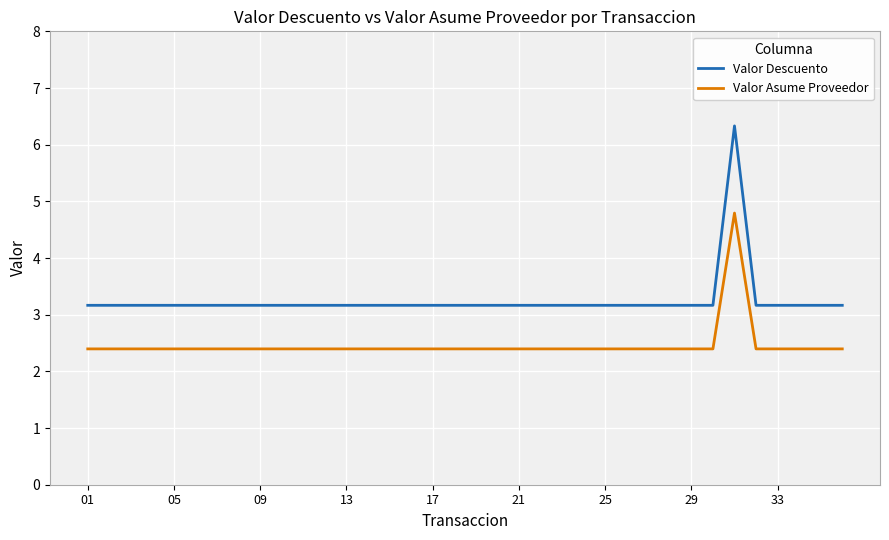

Rank the series by their maximum value, from highest to lowest.

Valor Descuento, Valor Asume Proveedor